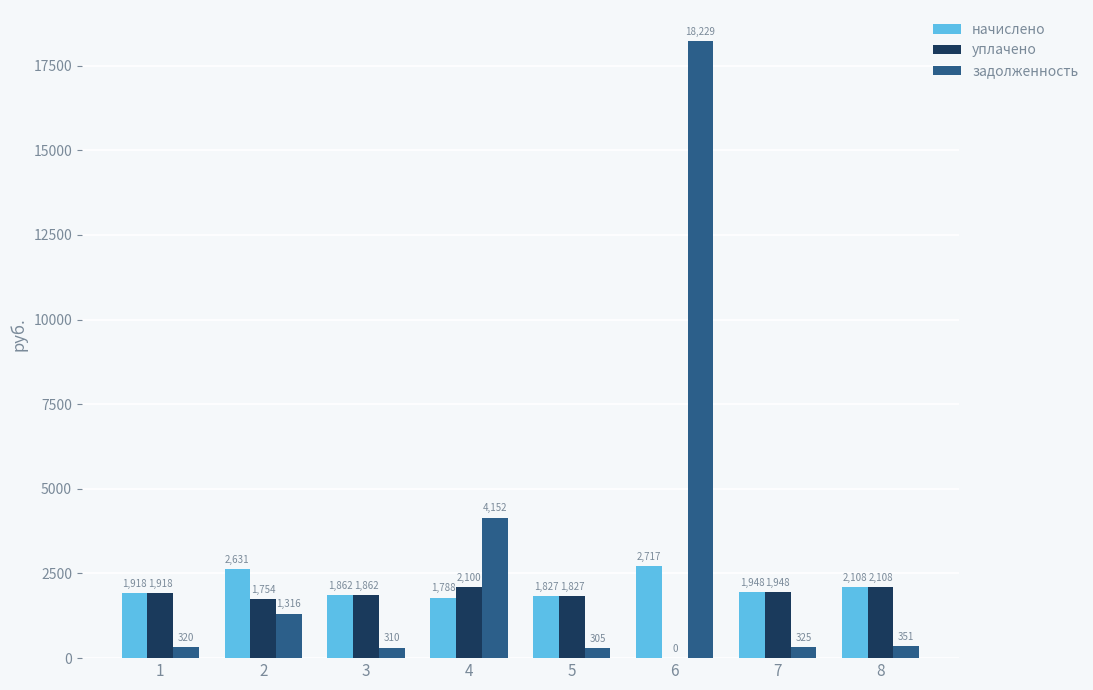

The уплачено series shows 0.0 at 6. True or false?

True